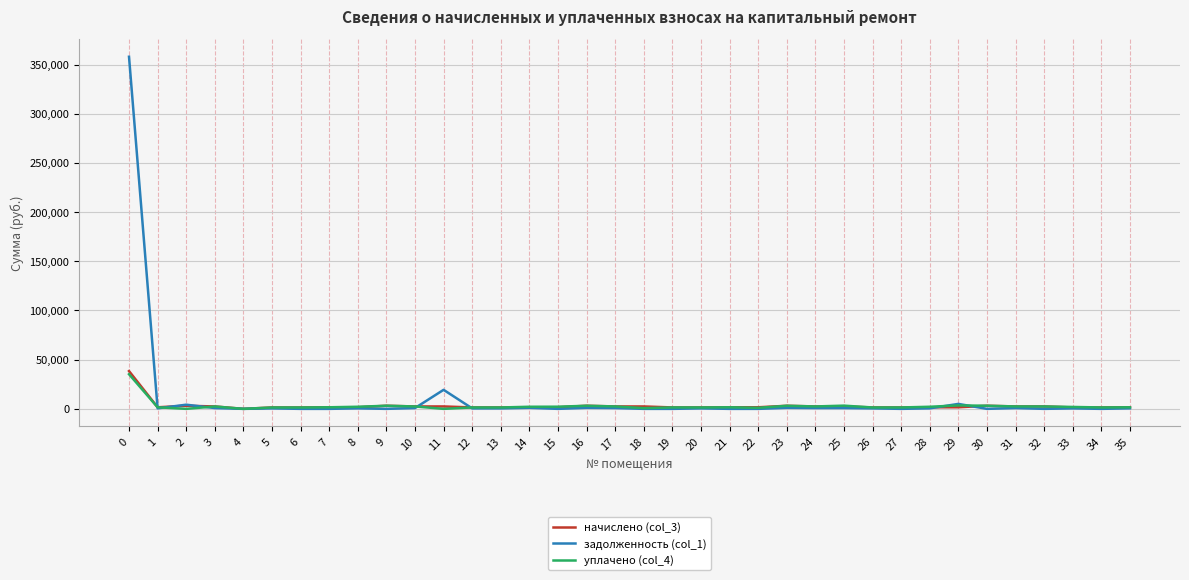

At how many categories does at least one series exceed 185389?

1